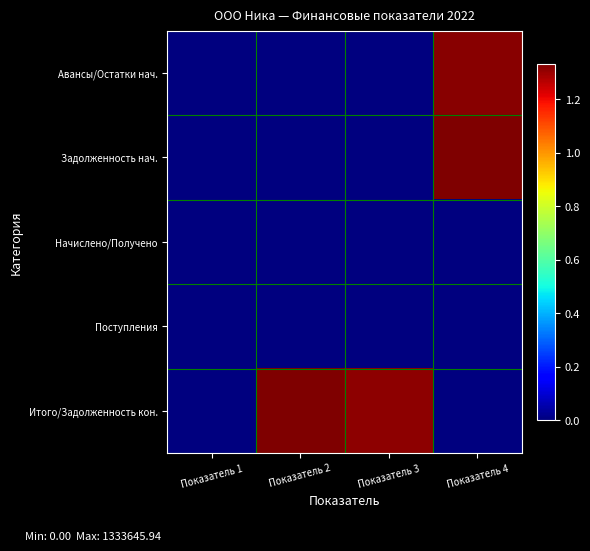

Between Показатель 1 and Показатель 2, which series saw the biggest shift?

Итого/Задолженность кон.